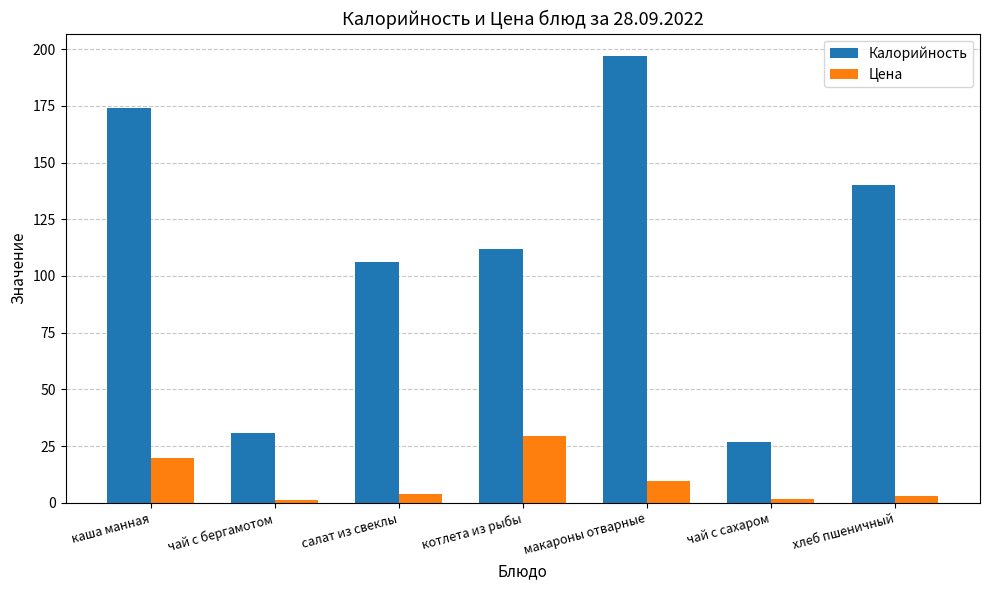

Which series has the widest spread of values?

Калорийность